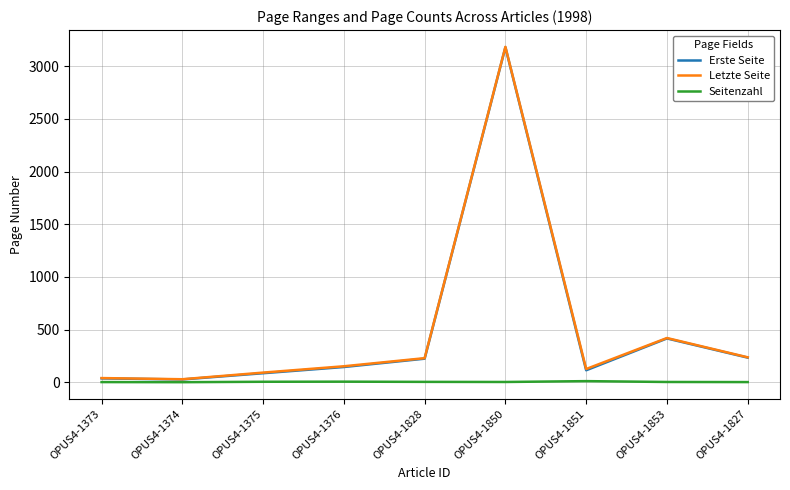

The value of Letzte Seite at OPUS4-1828 is 80. True or false?

False